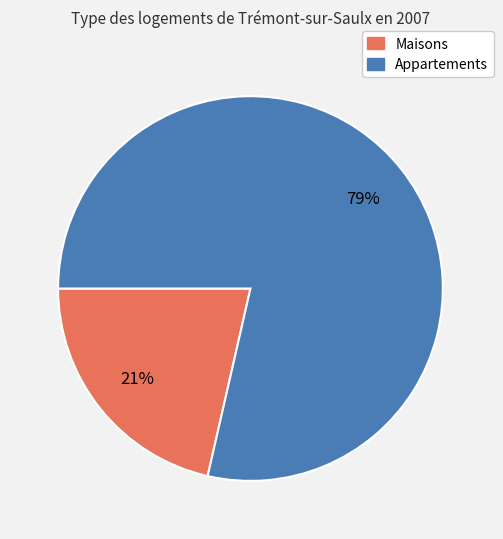

To the nearest percent, what portion does Maisons represent?

21%